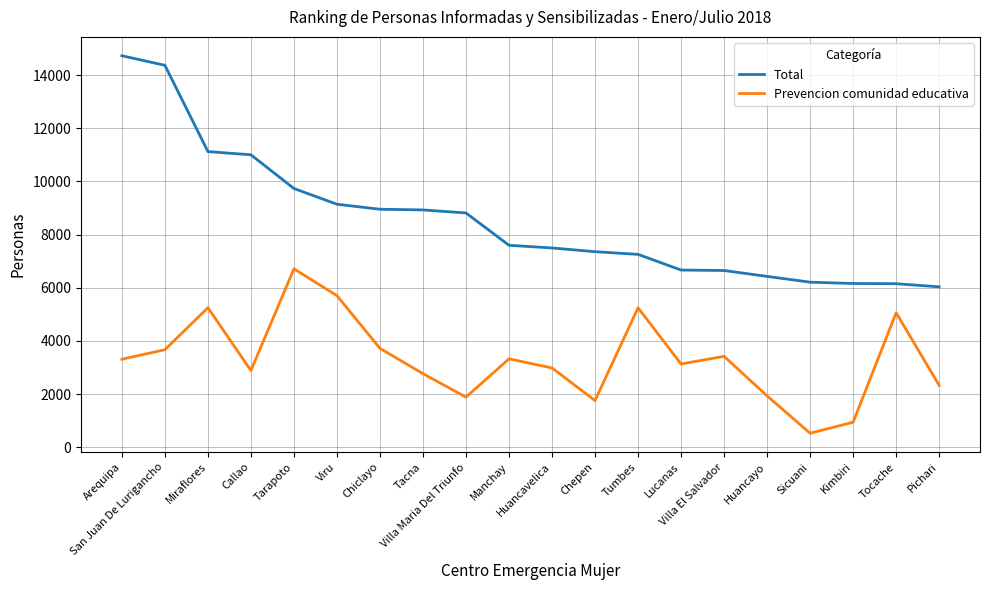

What are all the series names shown in the legend?

Total, Prevencion comunidad educativa